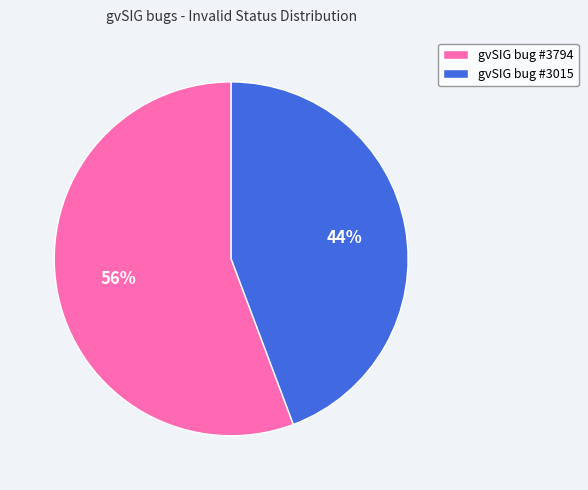

Is there any slice that represents more than half of the pie?

Yes